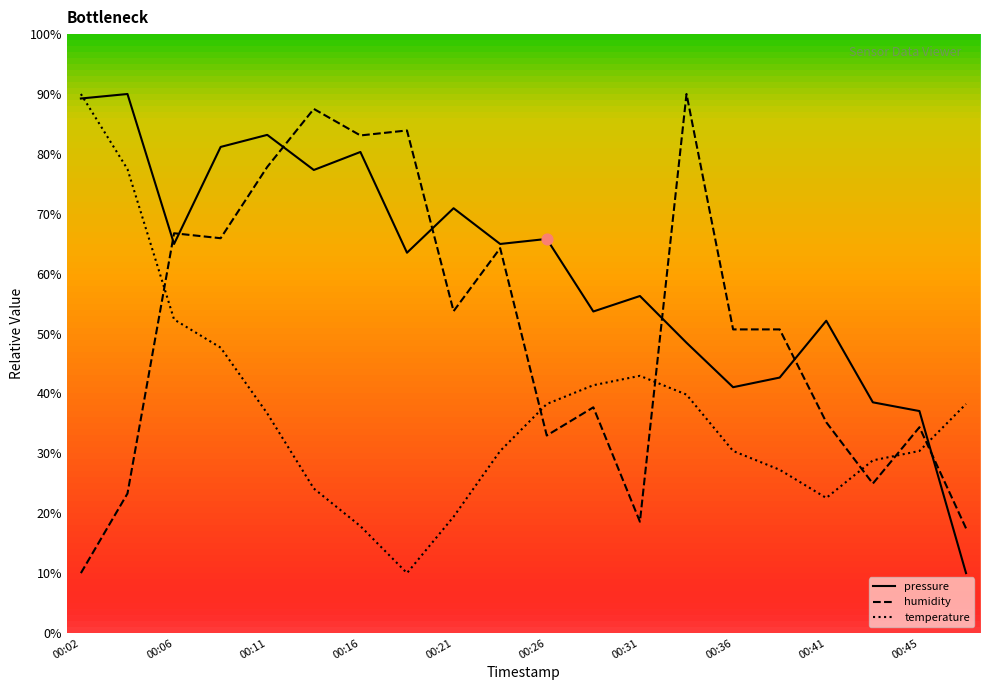

What is the minimum value for humidity?

10.0